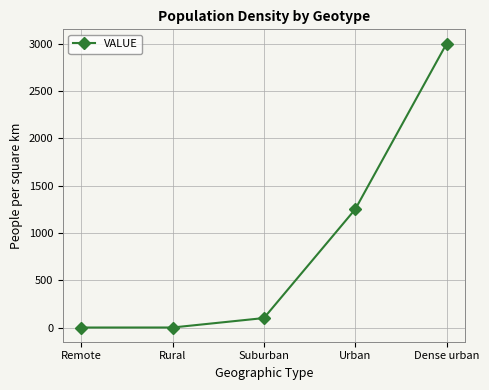

Where is the data nearest to the value 1499?

Urban